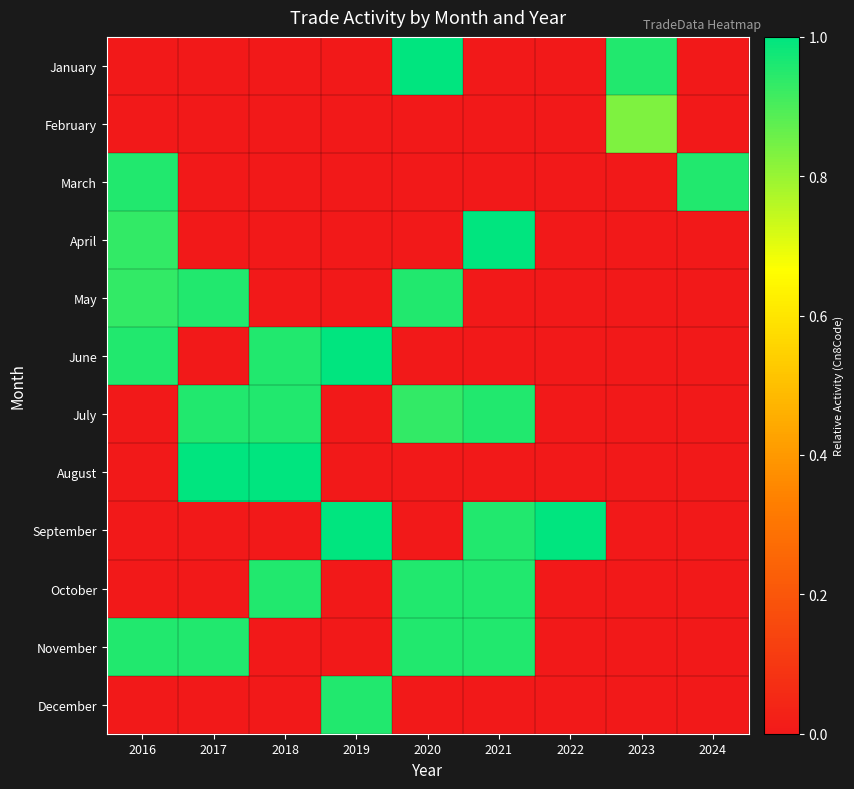

What is the greatest value displayed?

1.0